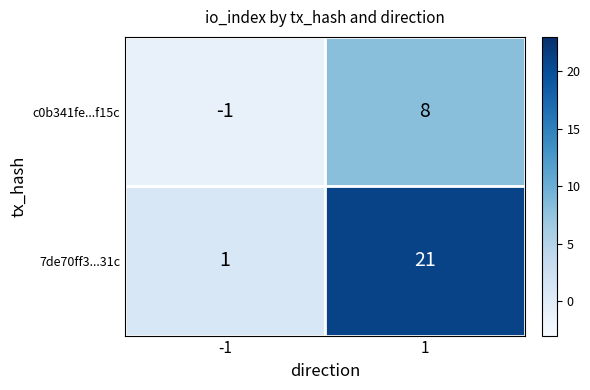

What is the difference between the 7de70ff3...31c values at 1 and -1?

20